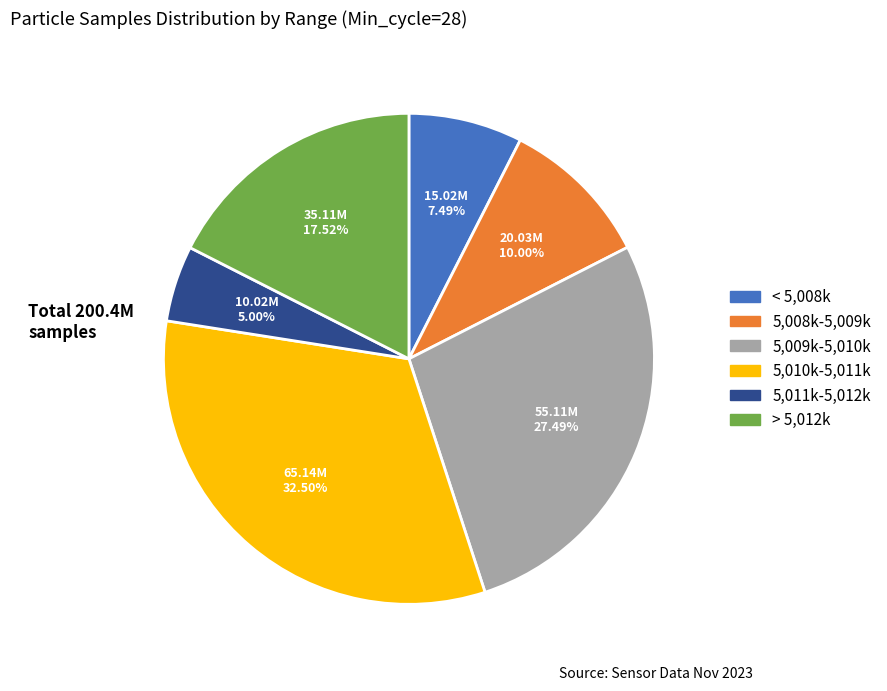

Is there any slice that represents more than half of the pie?

No